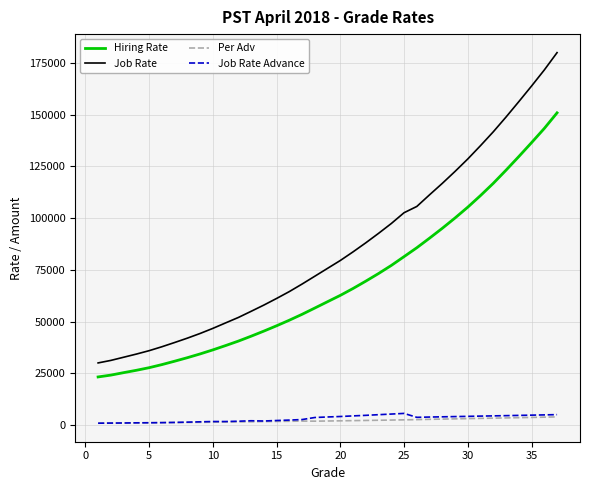

How many lines are shown in the chart?

4